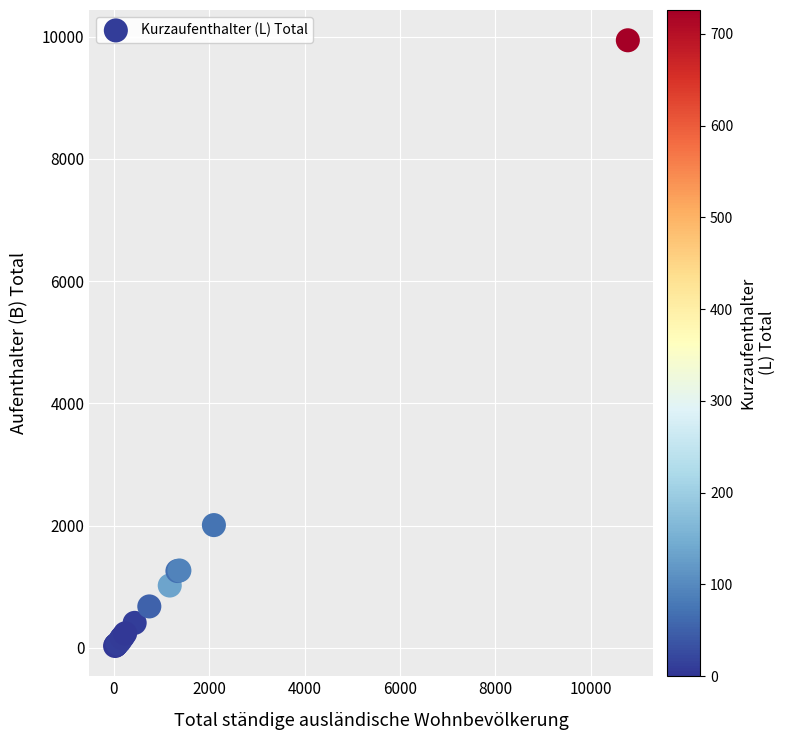

What Y value in the scatter plot is closest to 4986?

2009